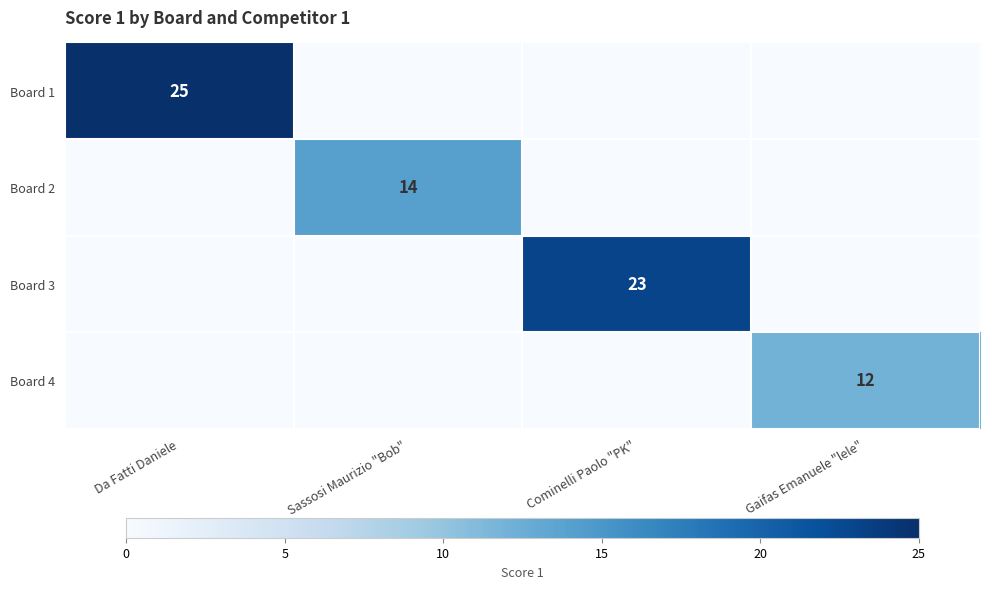

Is it true that Board 3 equals 23 at Cominelli Paolo "PK"?

True